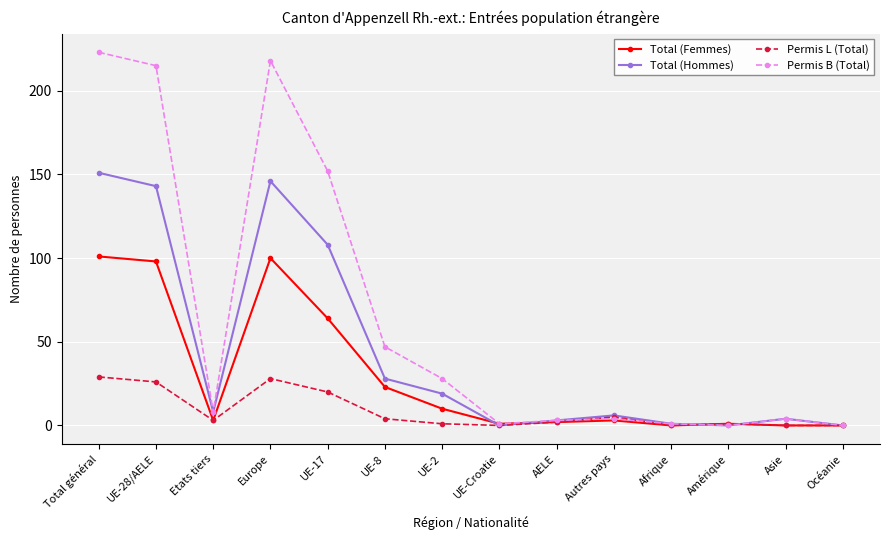

What is the label of the 4th point from the right?

Afrique